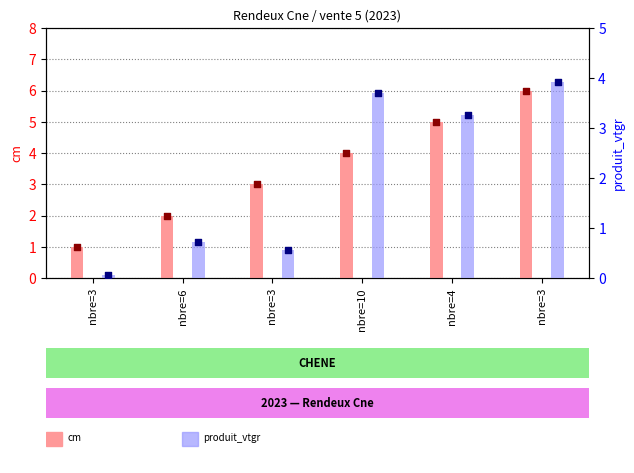

At how many categories does at least one series exceed 2?

4